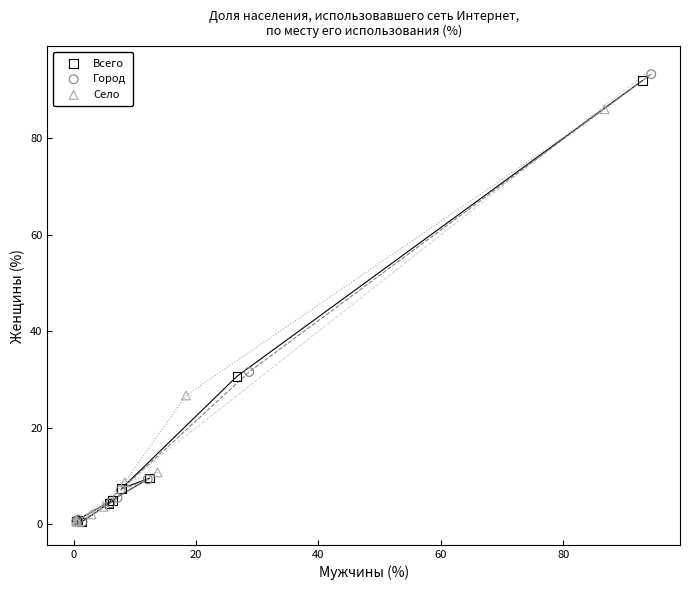

What are all the series names shown in the legend?

Всего, Город, Село